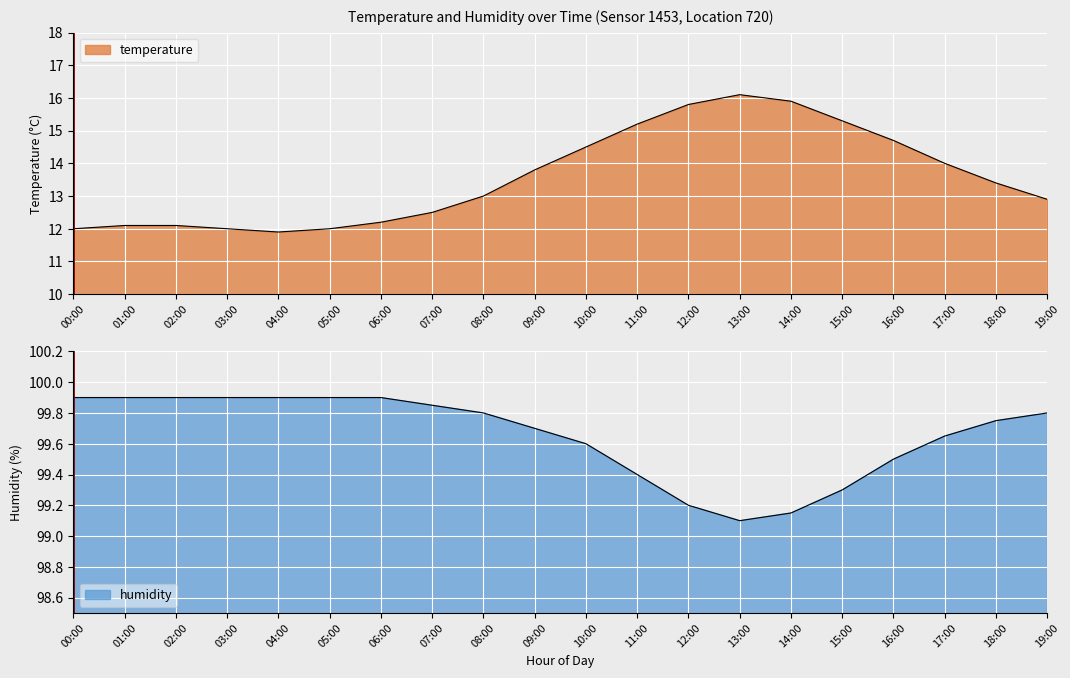

Count the number of categories in the chart.

20